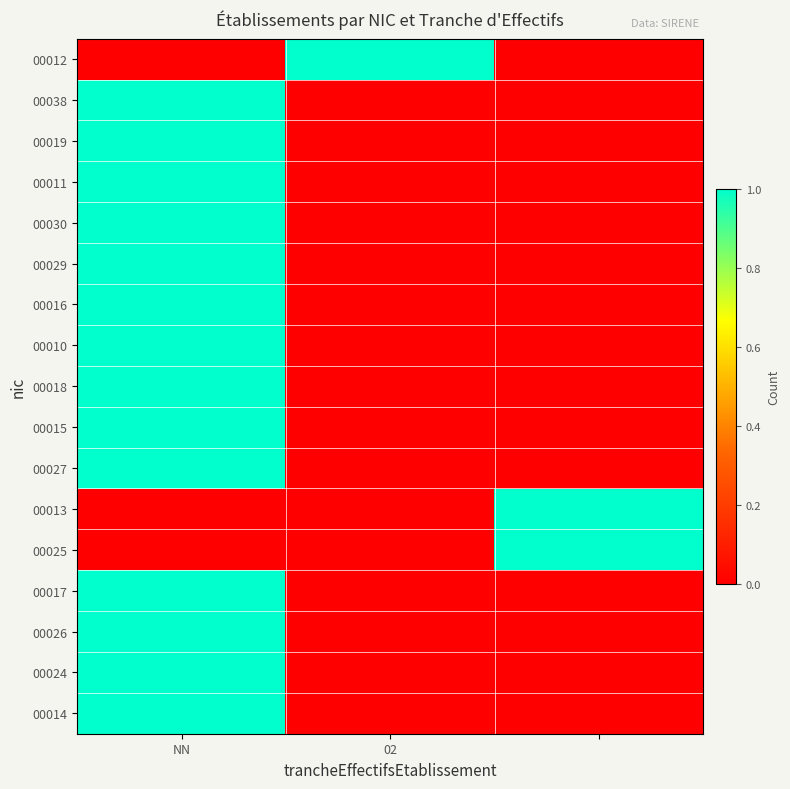

Which series has the largest total across all categories?

00012